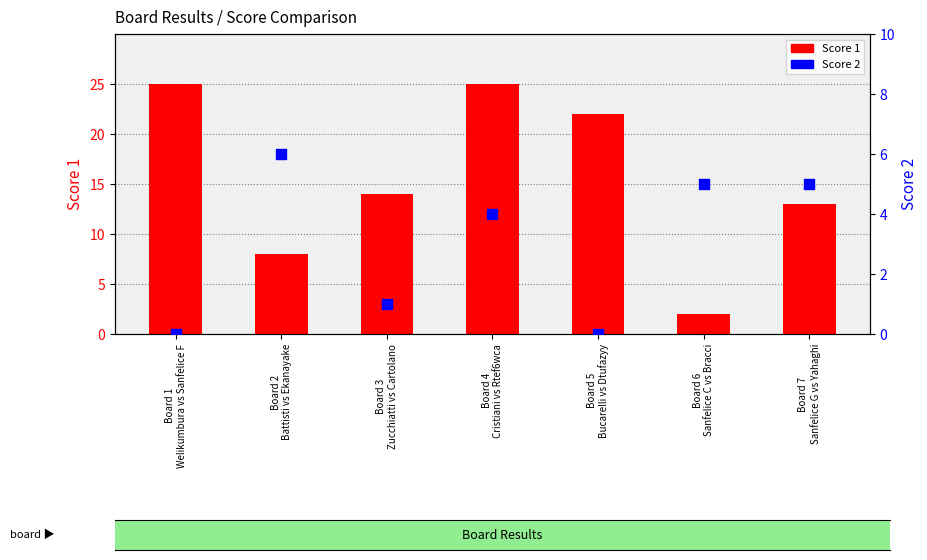

Is the value of Score 1 at Board 3
Zucchiatti vs Cartolano greater than the value of Score 2 at Board 2
Battisti vs Ekanayake?

Yes